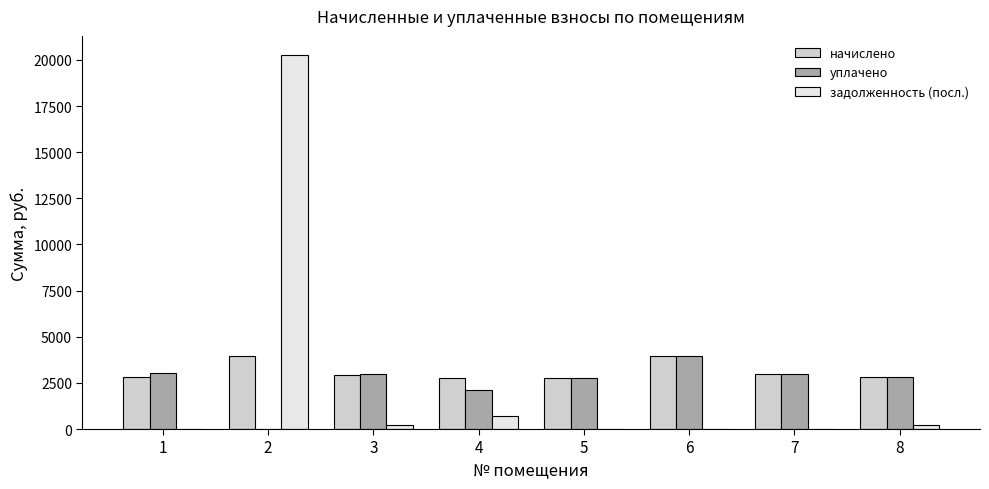

What is the total value across all series at 7?

5916.2